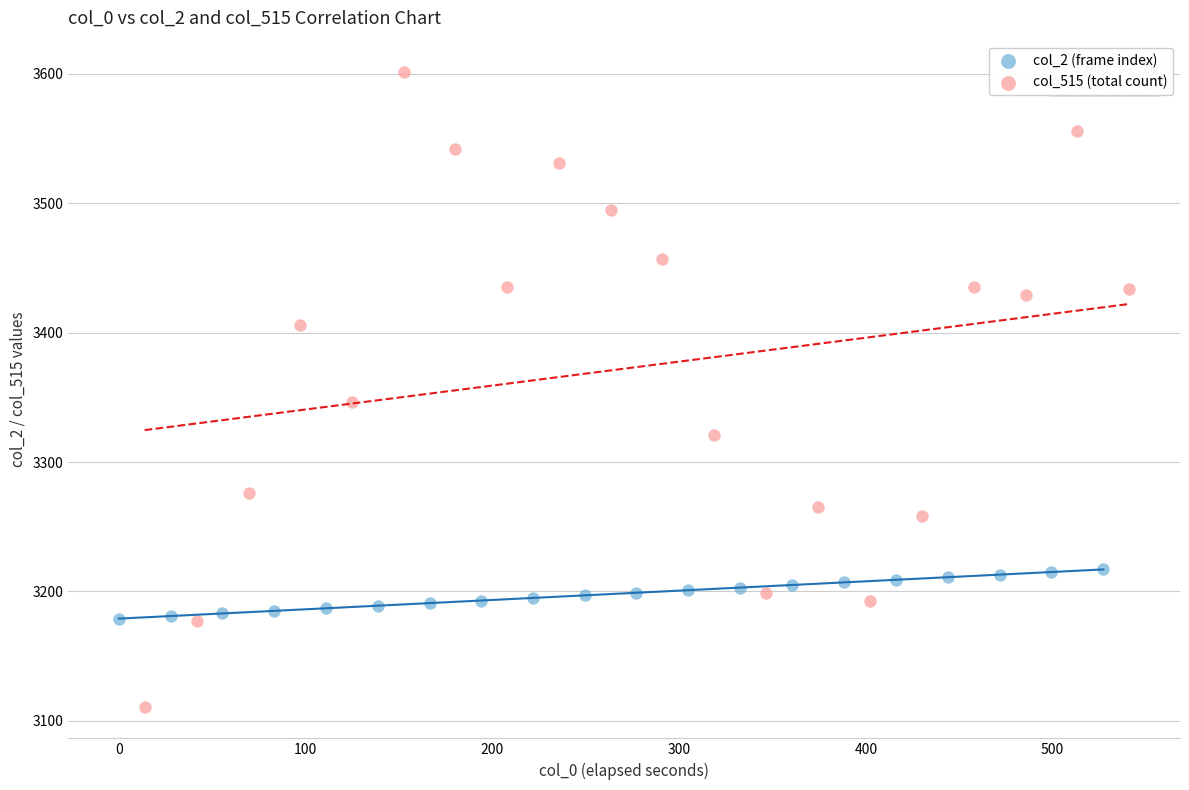

Which series reaches the minimum Y coordinate?

col_515 (total count)